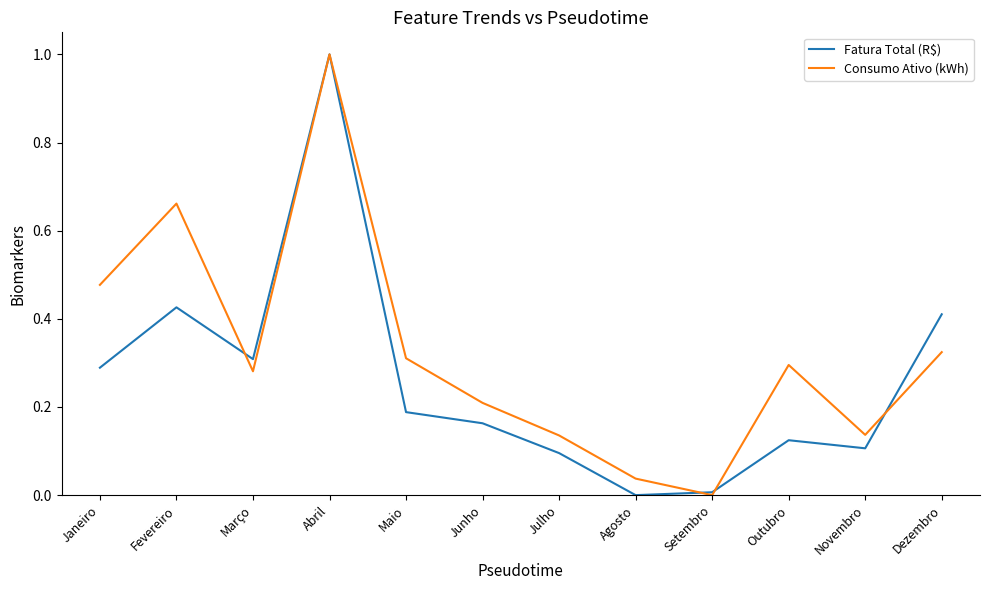

True or false: Fatura Total (R$) has a value of 0.3 at Junho.

False